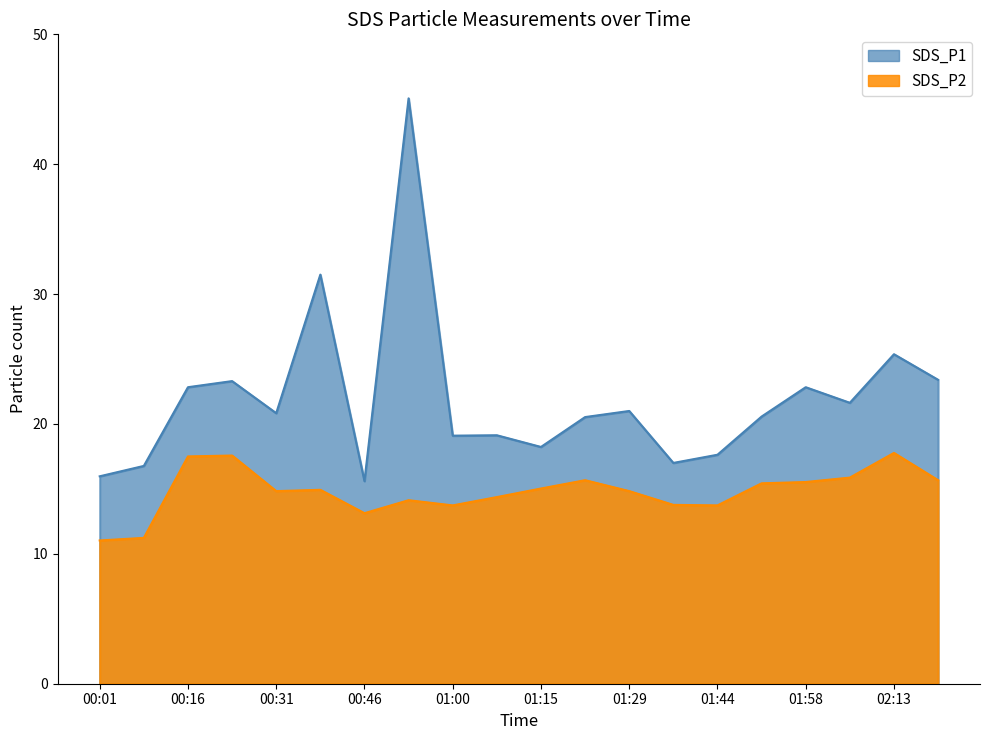

What is the spread (max minus min) of values at 00:53?

30.9